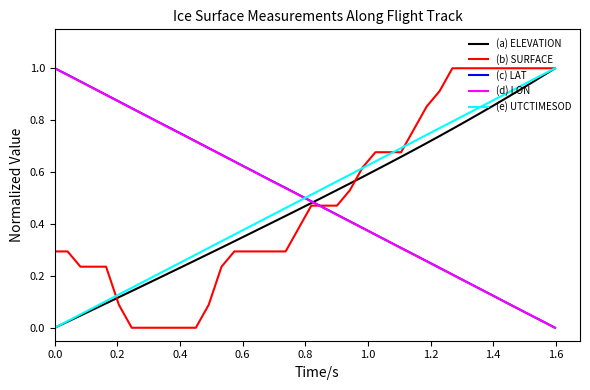

Is this an area chart (filled region under the line)?

No